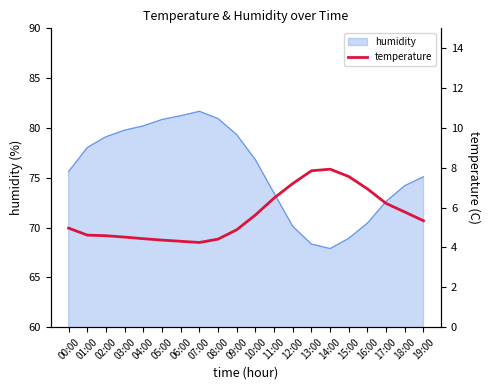

Where is the data nearest to the value 6?

17:00